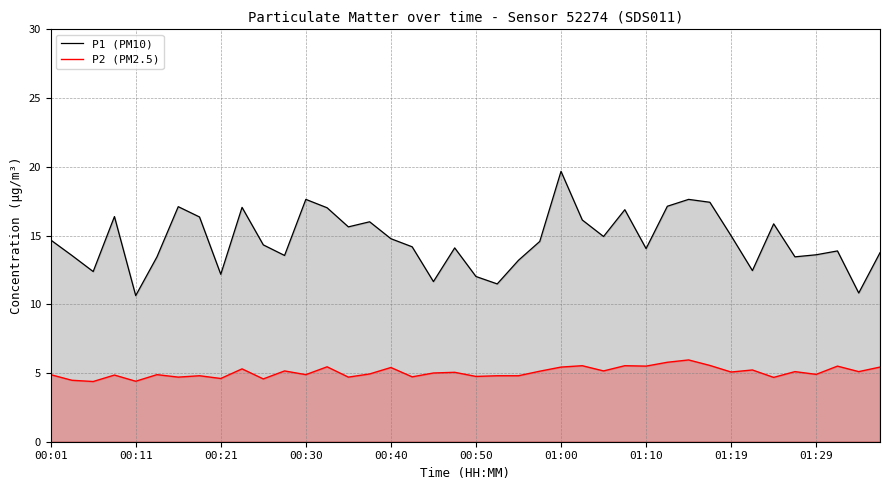

Rank the series by their average value, from highest to lowest.

P1 (PM10), P2 (PM2.5)